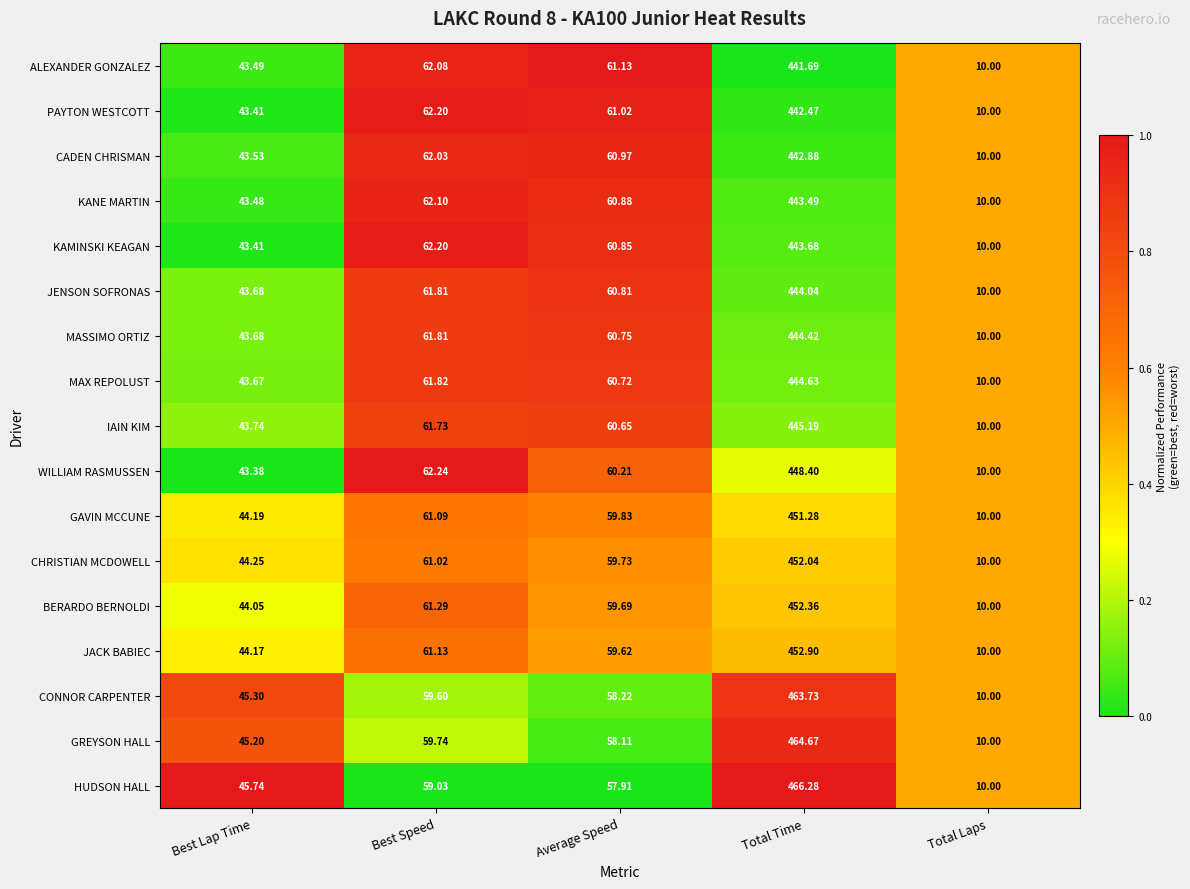

How many distinct data groups are displayed?

17